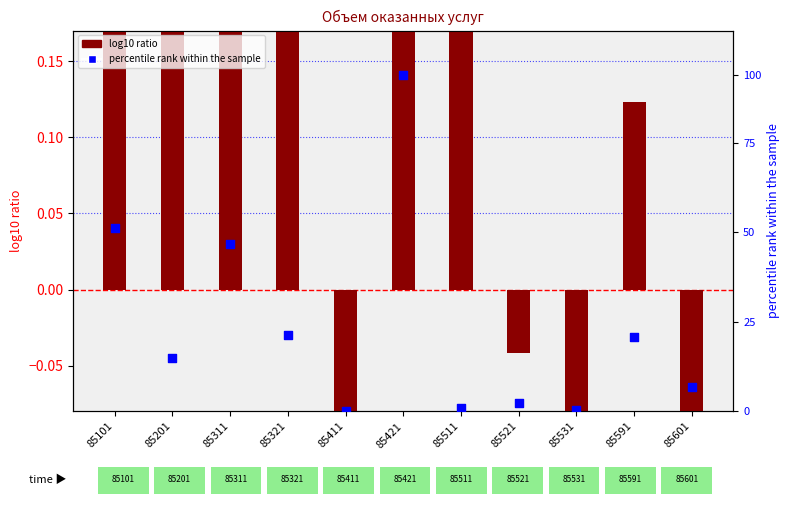

What are all the series names shown in the legend?

log10 ratio, percentile rank within the sample